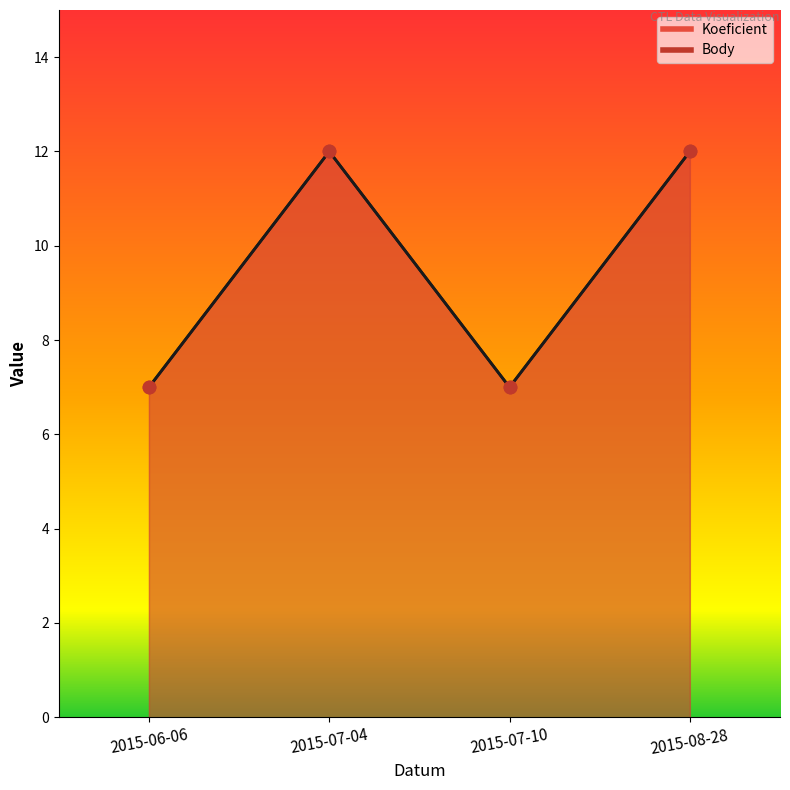

At how many categories does at least one series exceed 11?

2